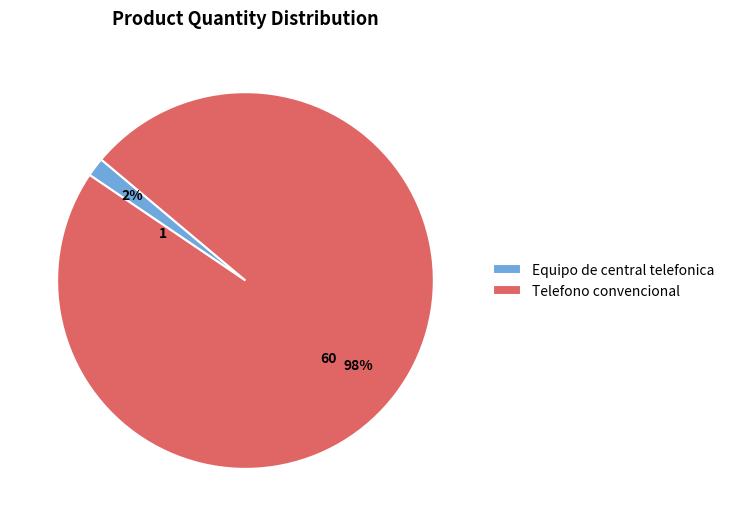

Which category has the biggest portion of the pie?

Telefono convencional